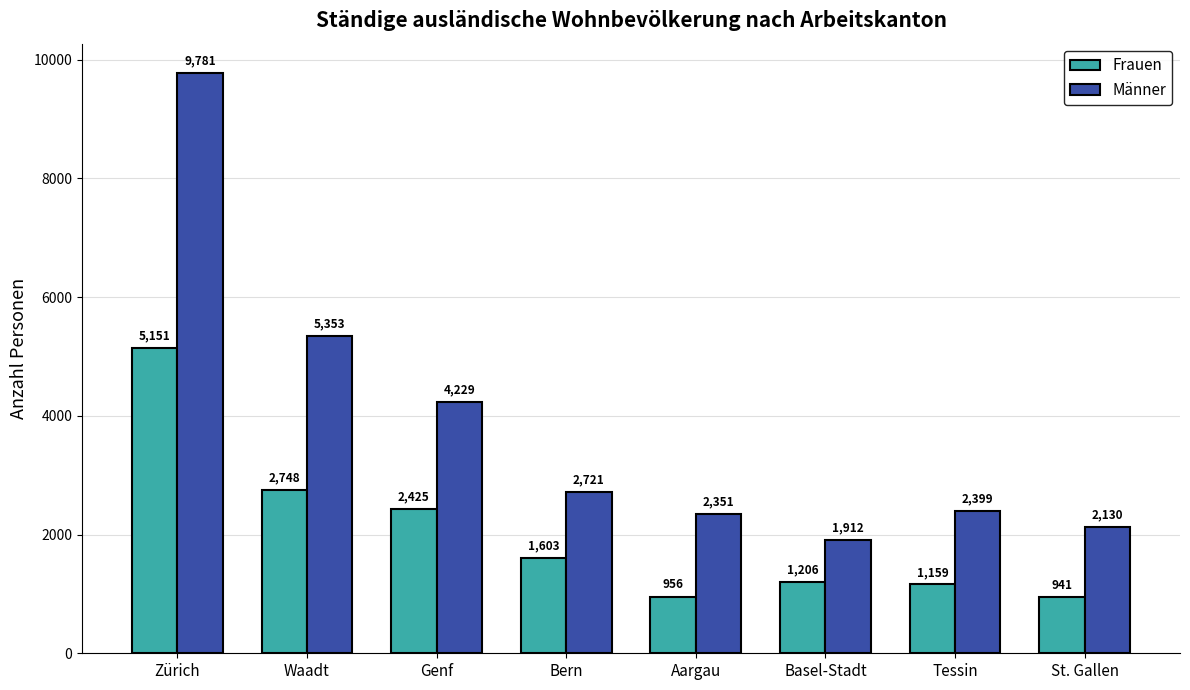

How many groups of bars are there?

8